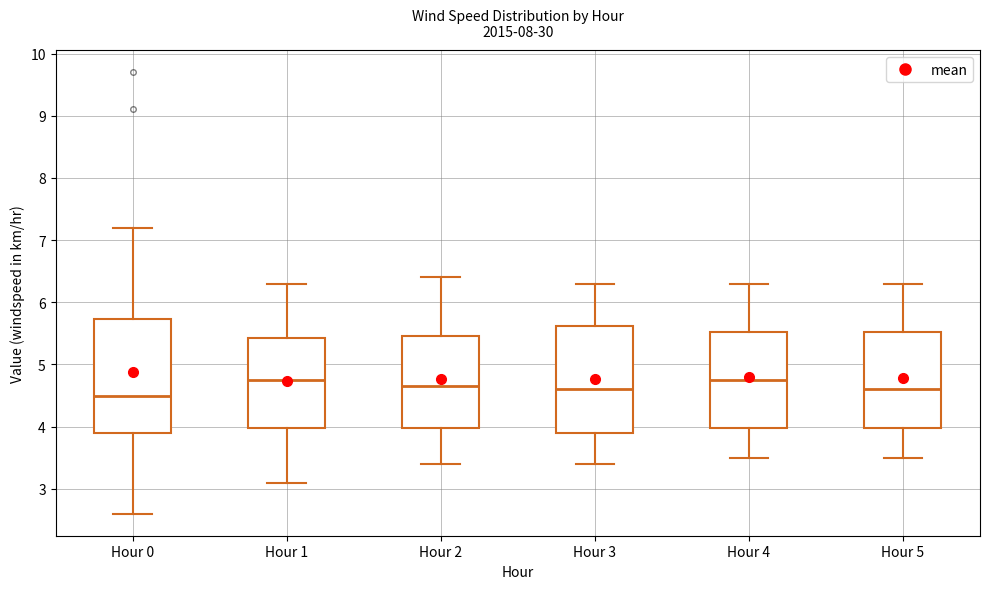

Reading left to right, read every box against the y-axis: the position of its median line, the range the box covers, and the ends of its whiskers. The values are not printed on the chart, so give them approximately, as read against the axis.

Hour 0: median 4.5, box 3.9 to 5.7, whiskers 2.6 to 7.2
Hour 1: median 4.8, box 4.0 to 5.4, whiskers 3.1 to 6.3
Hour 2: median 4.7, box 4.0 to 5.5, whiskers 3.4 to 6.4
Hour 3: median 4.6, box 3.9 to 5.6, whiskers 3.4 to 6.3
Hour 4: median 4.8, box 4.0 to 5.5, whiskers 3.5 to 6.3
Hour 5: median 4.6, box 4.0 to 5.5, whiskers 3.5 to 6.3